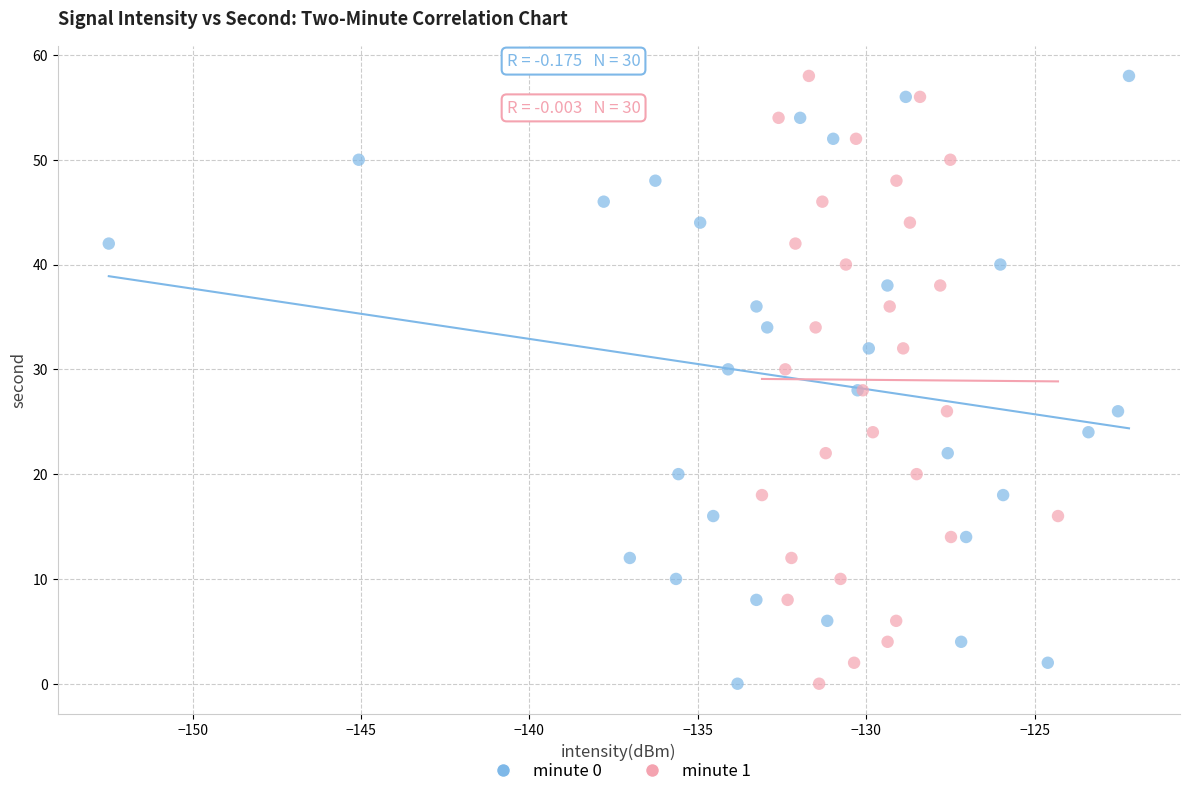

What are all the series names shown in the legend?

minute 0, minute 1